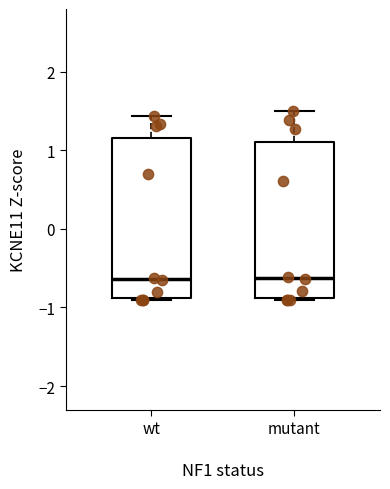

Where does the median line of the box for wt sit on the y-axis? The values are not printed on the chart, so give them approximately, as read against the axis.

-0.6